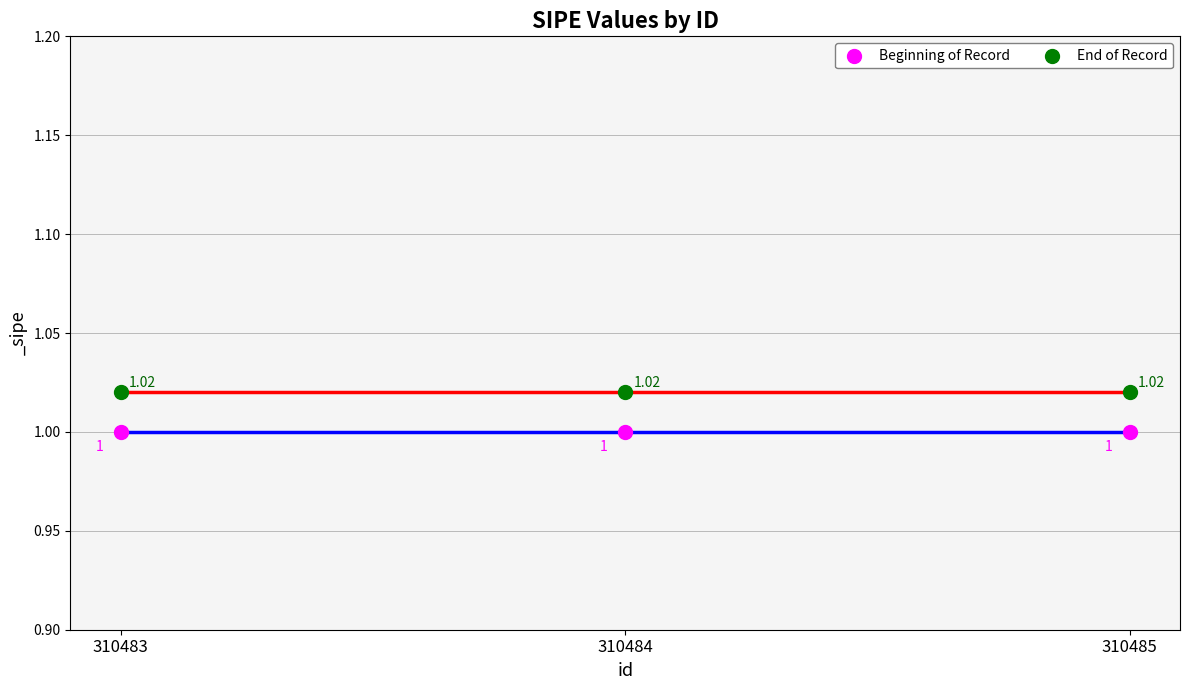

Which series contains the highest Y value?

End of Record